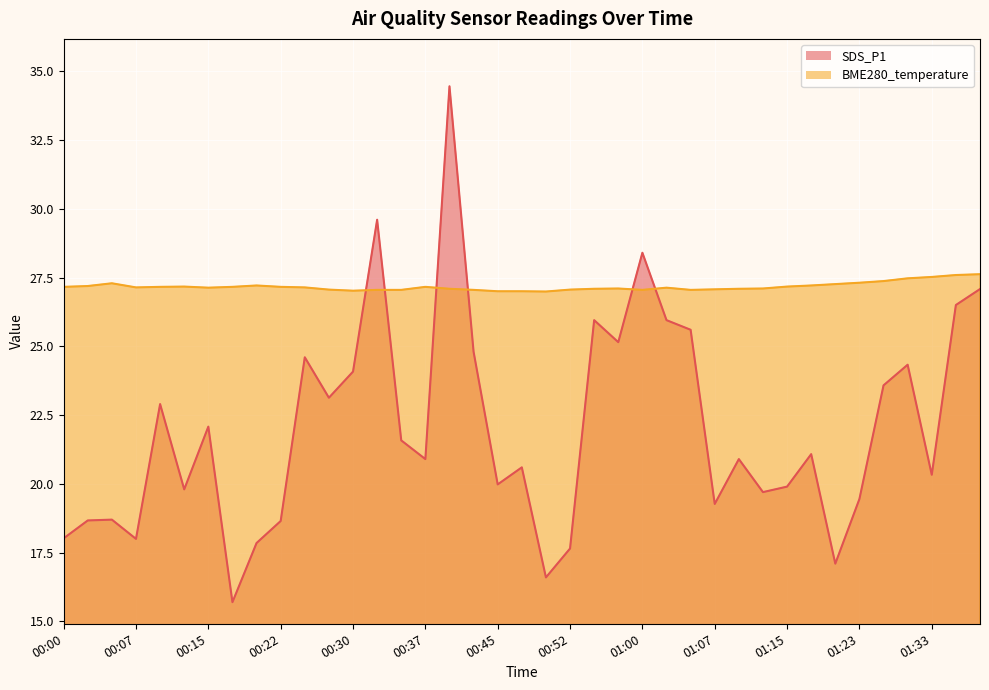

Which category has the highest value in the BME280_temperature series?

01:38